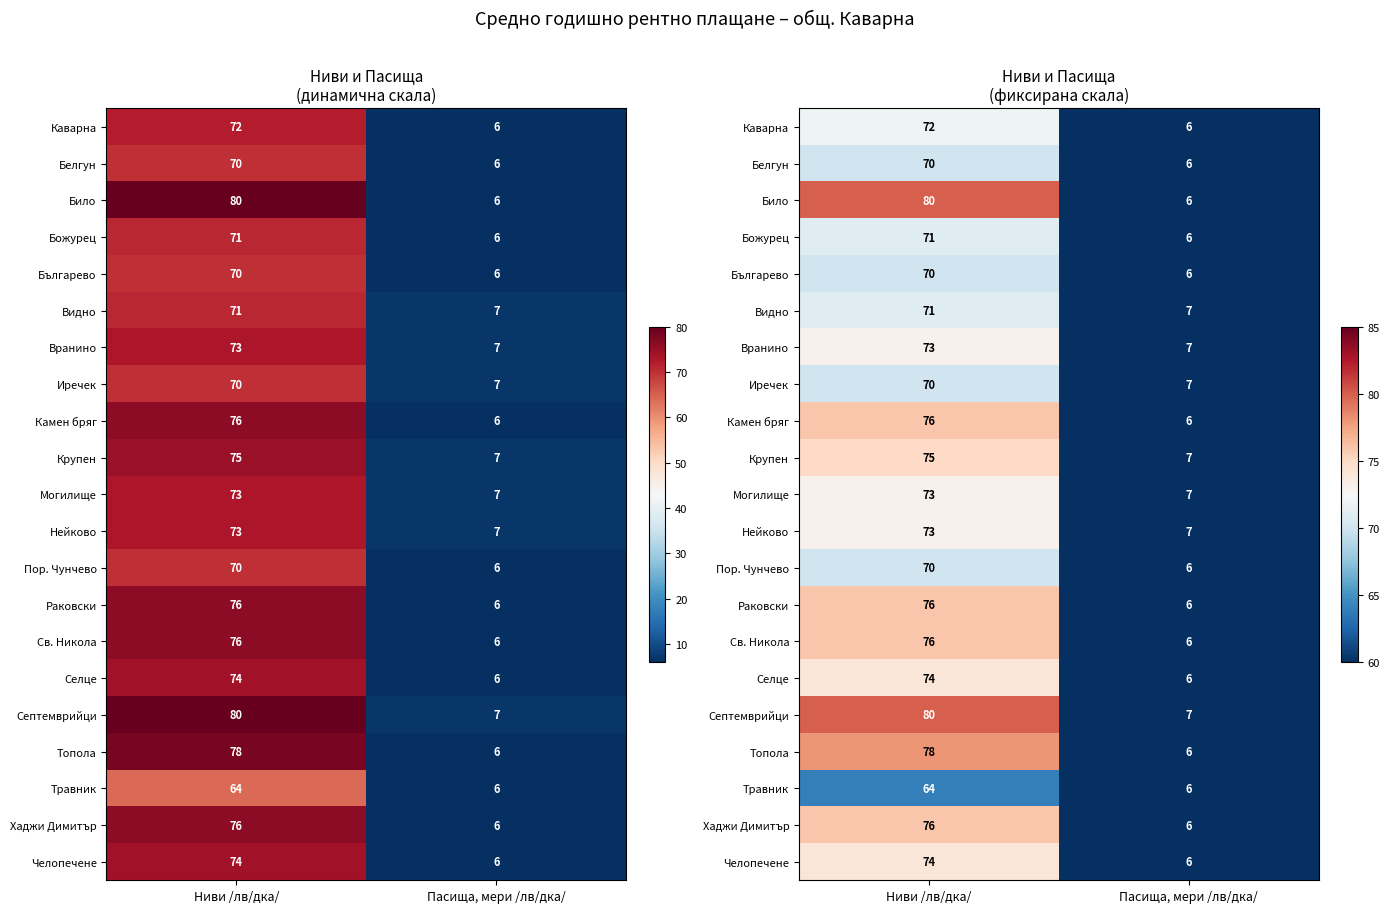

Count the Било values in the range 6 to 80.

2